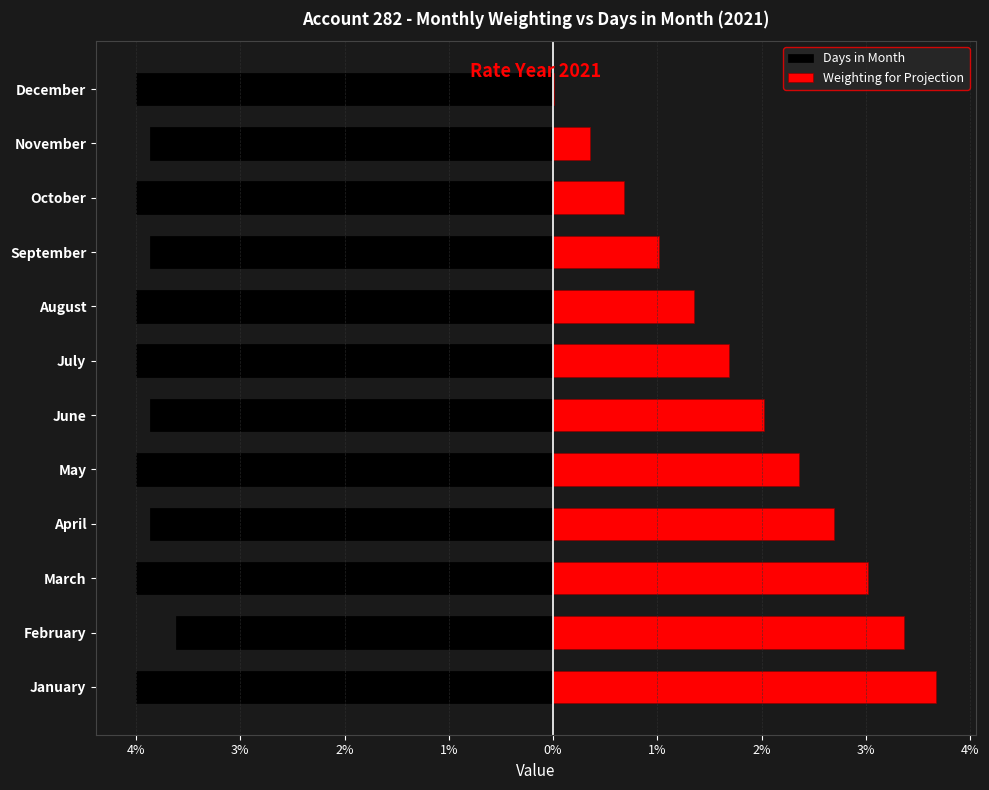

Which series has the largest total across all categories?

Weighting for Projection